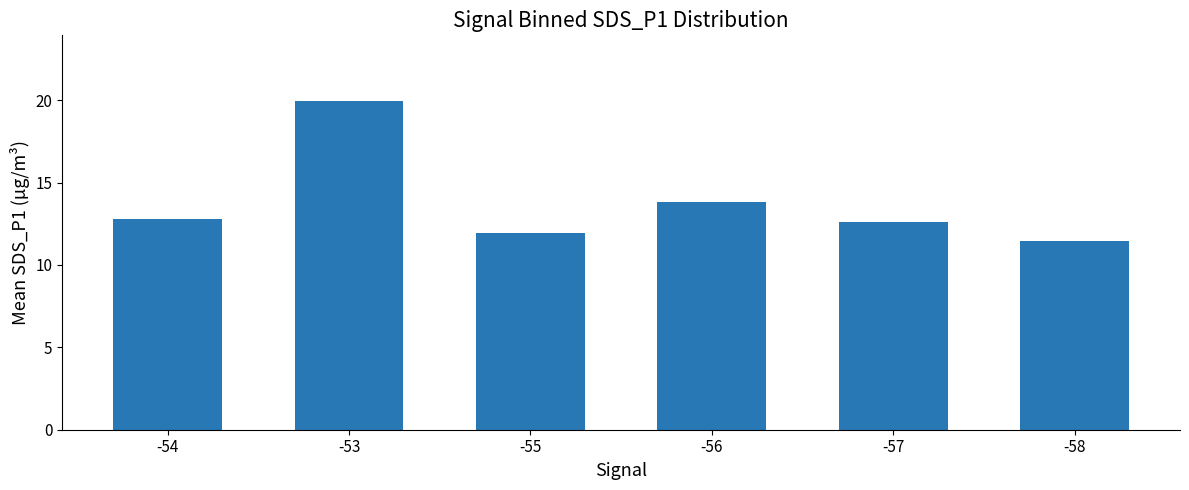

Which label corresponds to the largest value in the chart?

-53